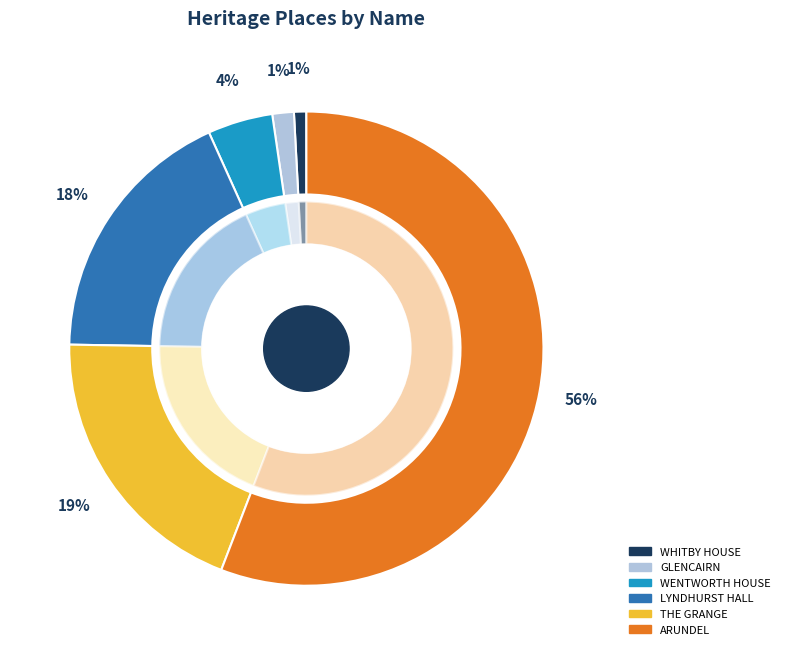

Rank the categories by value from highest to lowest.

ARUNDEL, THE GRANGE, LYNDHURST HALL, WENTWORTH HOUSE, GLENCAIRN, WHITBY HOUSE